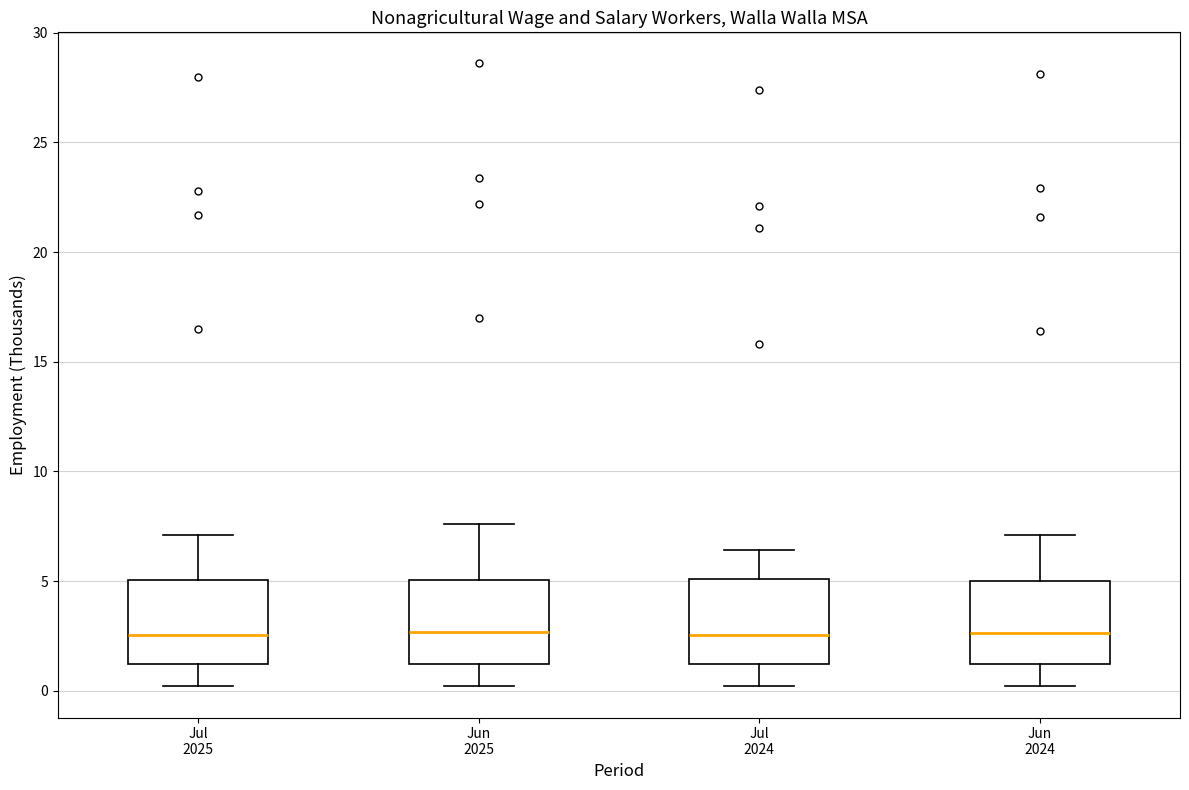

Reading left to right, read every box against the y-axis: the position of its median line, the range the box covers, and the ends of its whiskers. The values are not printed on the chart, so give them approximately, as read against the axis.

Jul 2025: median 2.5, box 1.0 to 5.0, whiskers 0.0 to 7.0
Jun 2025: median 2.5, box 1.0 to 5.0, whiskers 0.0 to 7.5
Jul 2024: median 2.5, box 1.0 to 5.0, whiskers 0.0 to 6.5
Jun 2024: median 2.5, box 1.0 to 5.0, whiskers 0.0 to 7.0